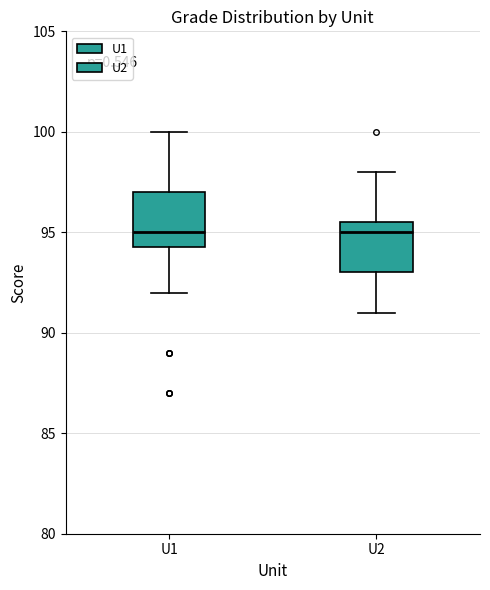

Where is the upper edge of the box for U1 on the y-axis? The values are not printed on the chart, so give them approximately, as read against the axis.

97.0